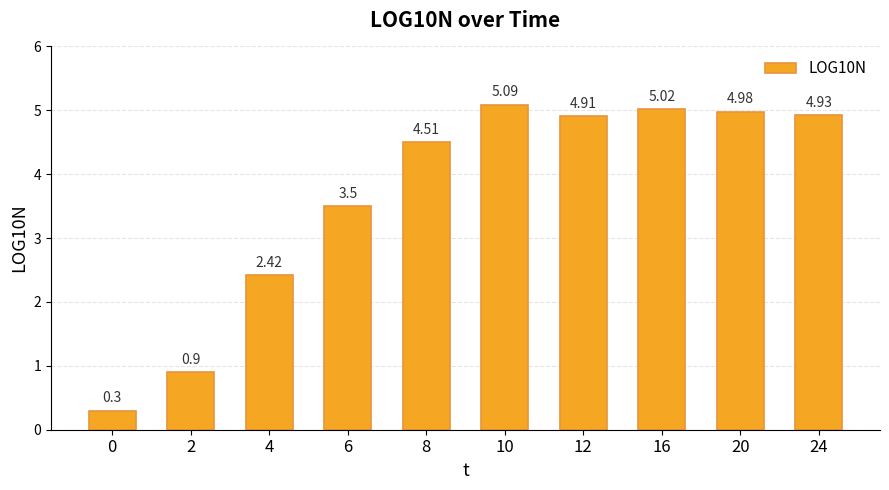

What is the change in value from 8 to 16?

+0.5